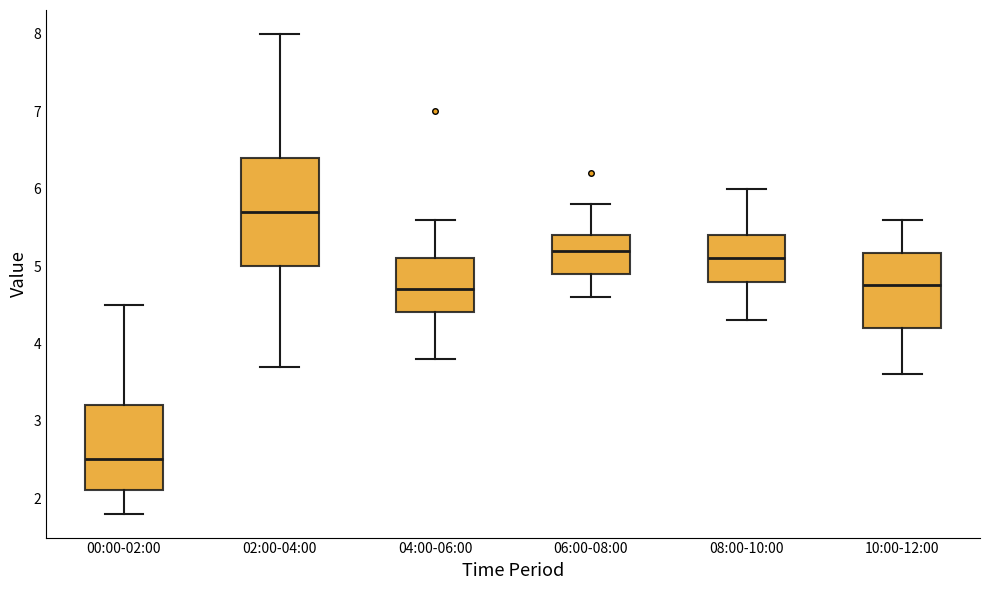

Reading left to right, transcribe this box plot: for each box, give where its median line is, the range the box spans, and where its two whiskers end, as read against the y-axis. The values are not printed on the chart, so give them approximately, as read against the axis.

00:00-02:00: median 2.5, box 2.1 to 3.2, whiskers 1.8 to 4.5
02:00-04:00: median 5.7, box 5.0 to 6.4, whiskers 3.7 to 8.0
04:00-06:00: median 4.7, box 4.4 to 5.1, whiskers 3.8 to 5.6
06:00-08:00: median 5.2, box 4.9 to 5.4, whiskers 4.6 to 5.8
08:00-10:00: median 5.1, box 4.8 to 5.4, whiskers 4.3 to 6.0
10:00-12:00: median 4.8, box 4.2 to 5.2, whiskers 3.6 to 5.6